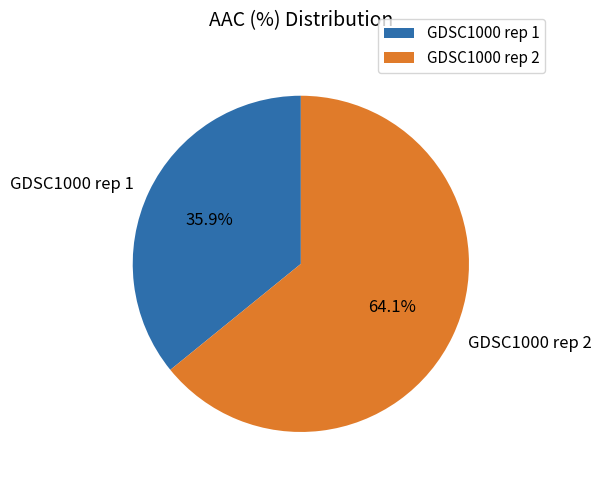

What percentage is the GDSC1000 rep 2 slice, to the nearest percent?

64%